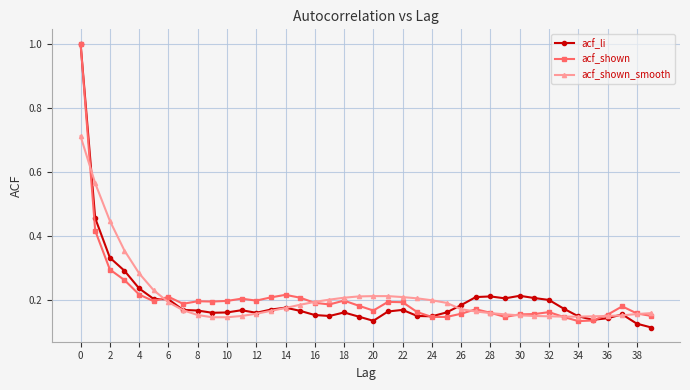

At how many categories does at least one series exceed 0?

40